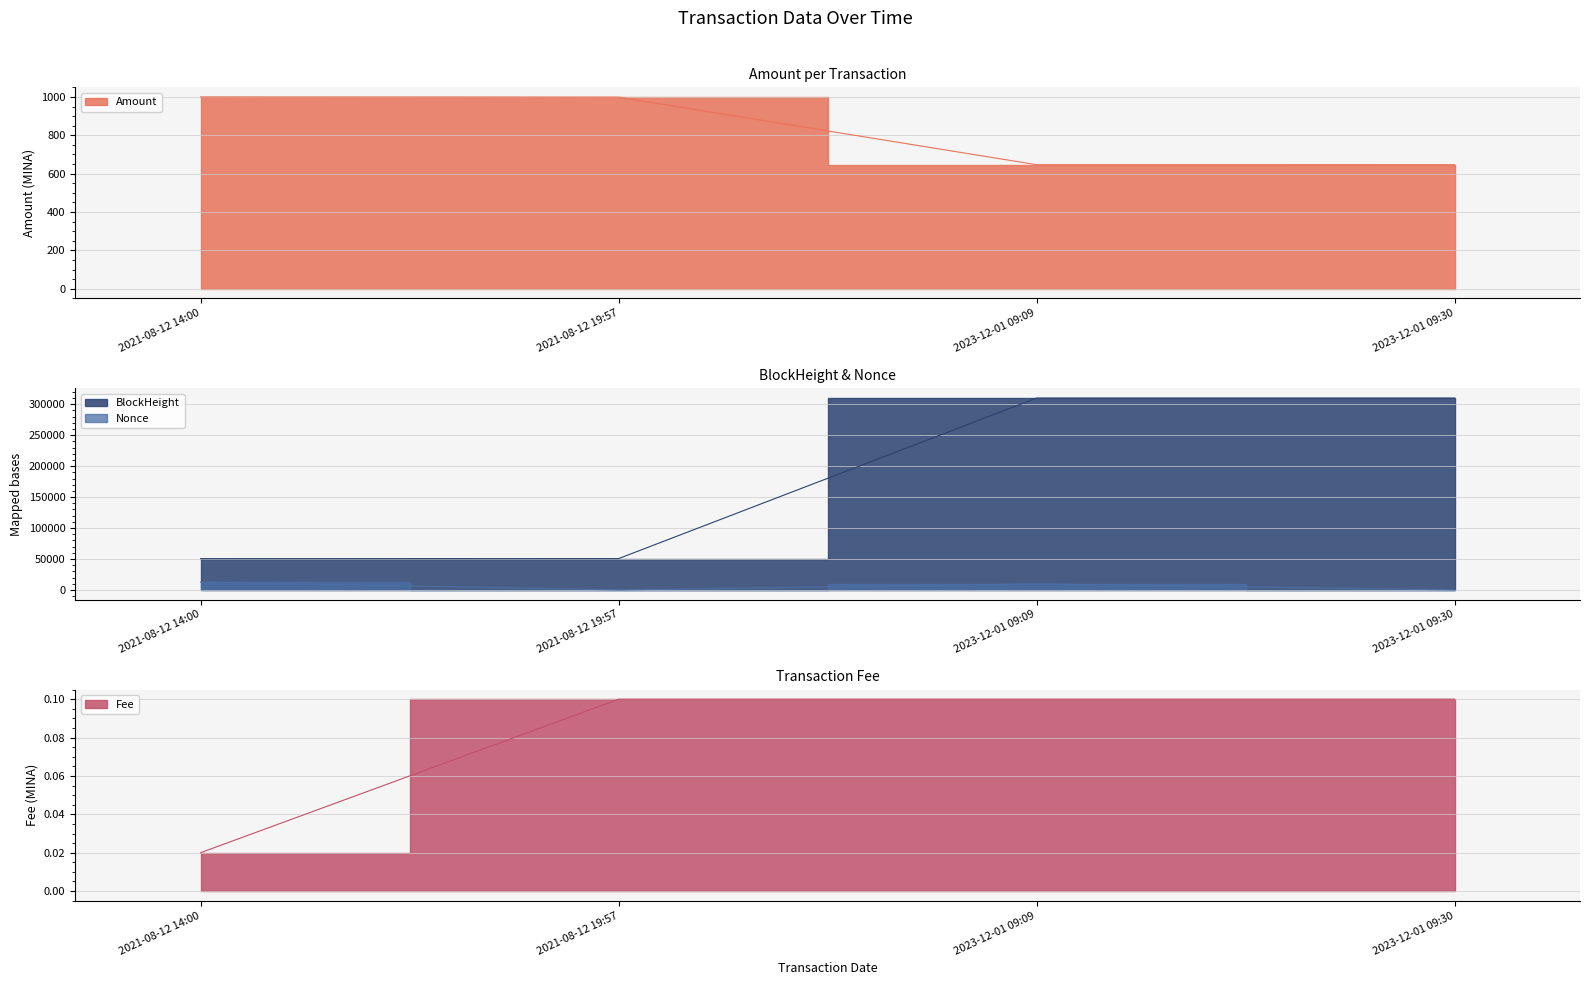

True or false: Amount and BlockHeight intersect in this chart.

False